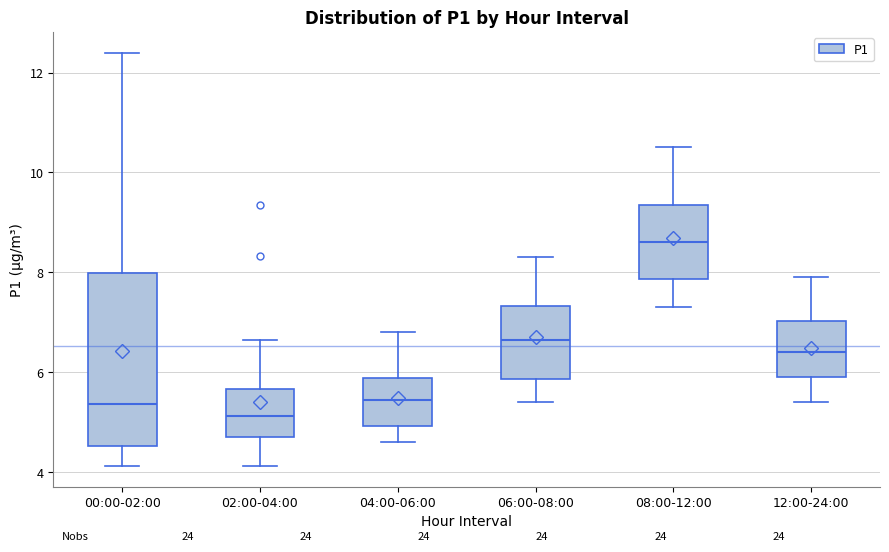

Which box's median line is the lowest?

02:00-04:00